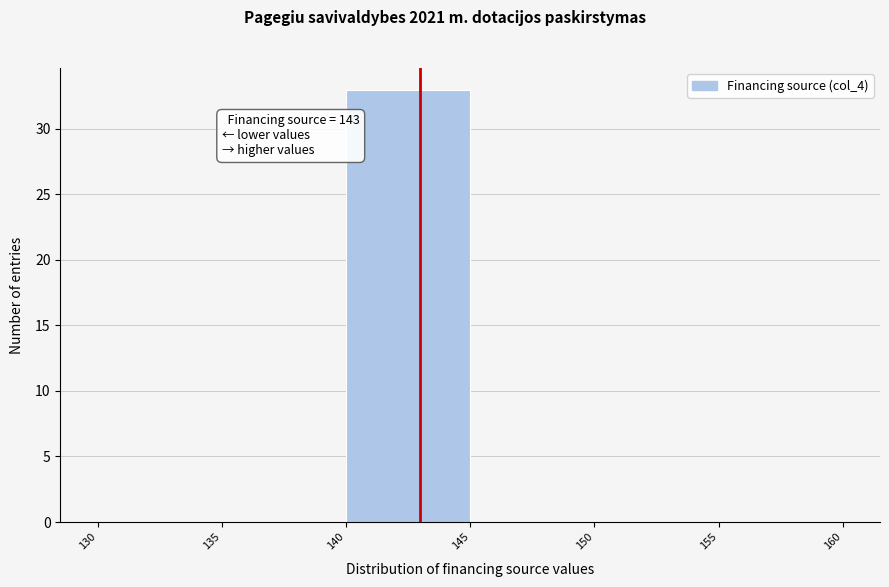

Over which range of the x-axis is the bar tallest?

140 to 145